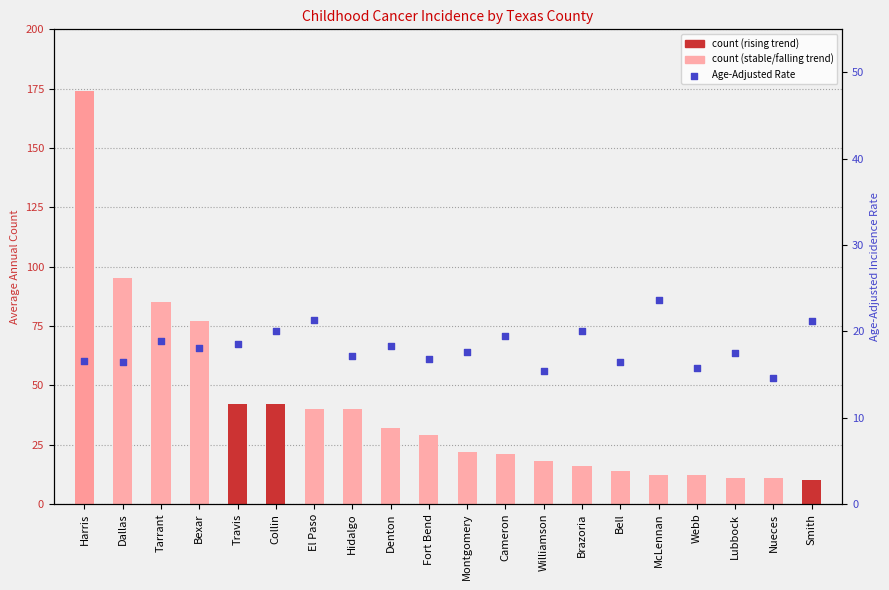

What is the ratio of the value at Williamson to the value at Smith?

0.7